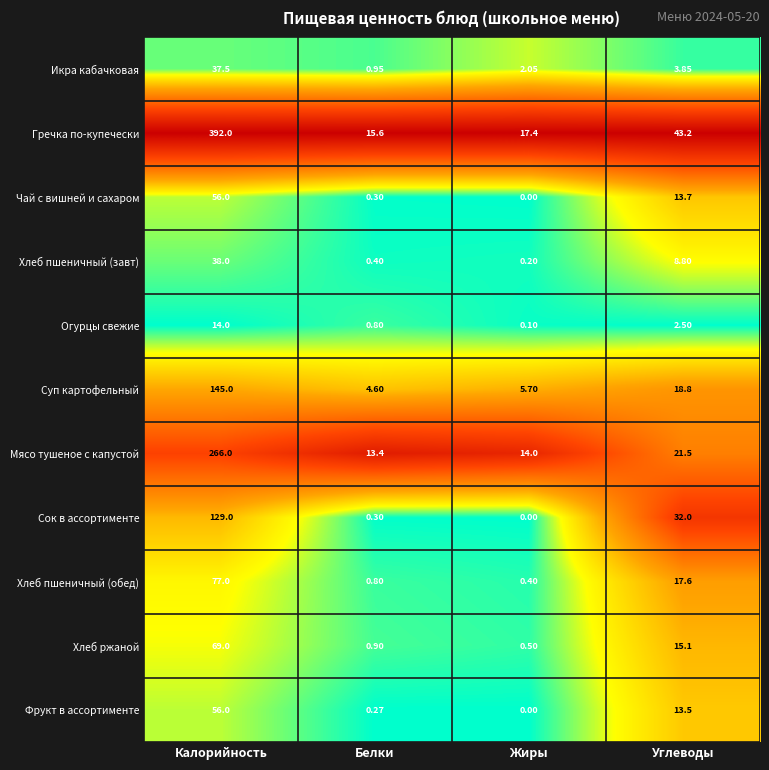

Which series has the largest range (max minus min)?

Гречка по-купечески